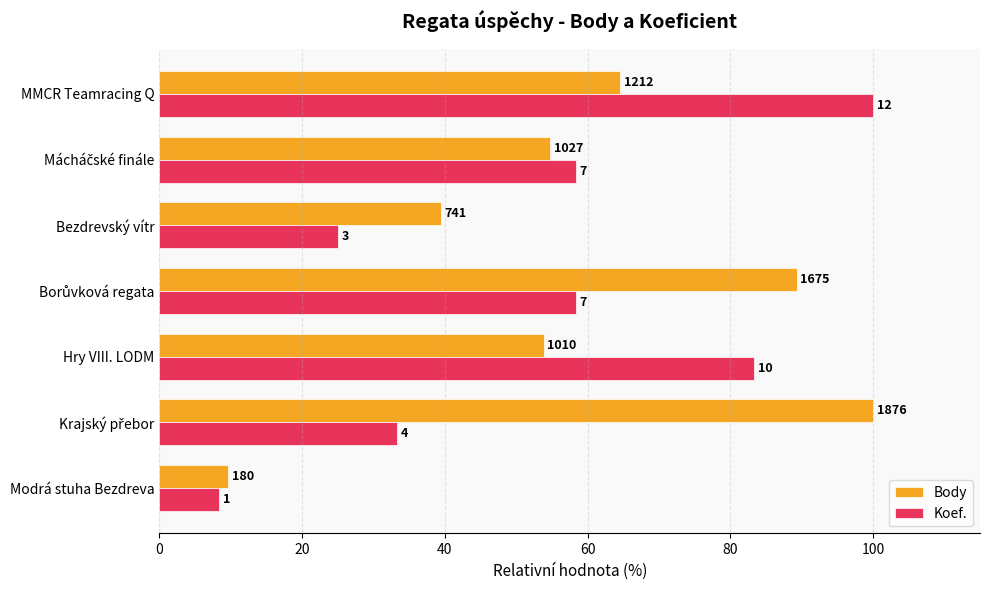

What are all the series names shown in the legend?

Body, Koef.